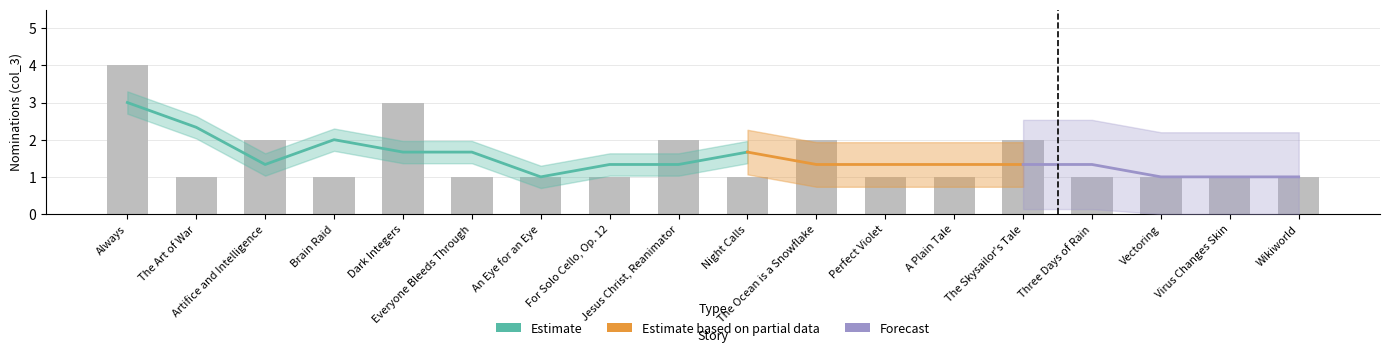

List the labels in order of value, largest first.

Always, Dark Integers, Artifice and Intelligence, Jesus Christ, Reanimator, The Ocean is a Snowflake, The Skysailor's Tale, The Art of War, Brain Raid, Everyone Bleeds Through, An Eye for an Eye, For Solo Cello, Op. 12, Night Calls, Perfect Violet, A Plain Tale, Three Days of Rain, Vectoring, Virus Changes Skin, Wikiworld